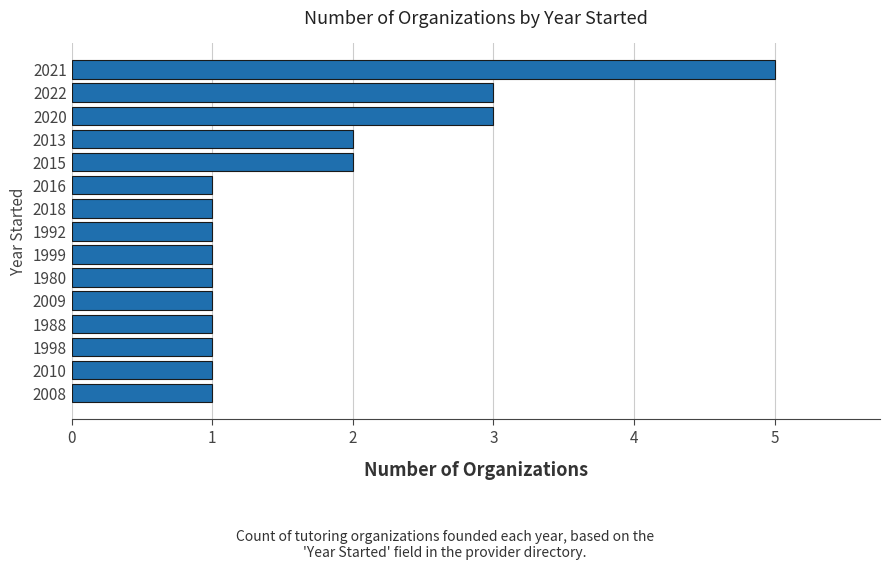

What is the change in value from 2008 to 2013?

+1